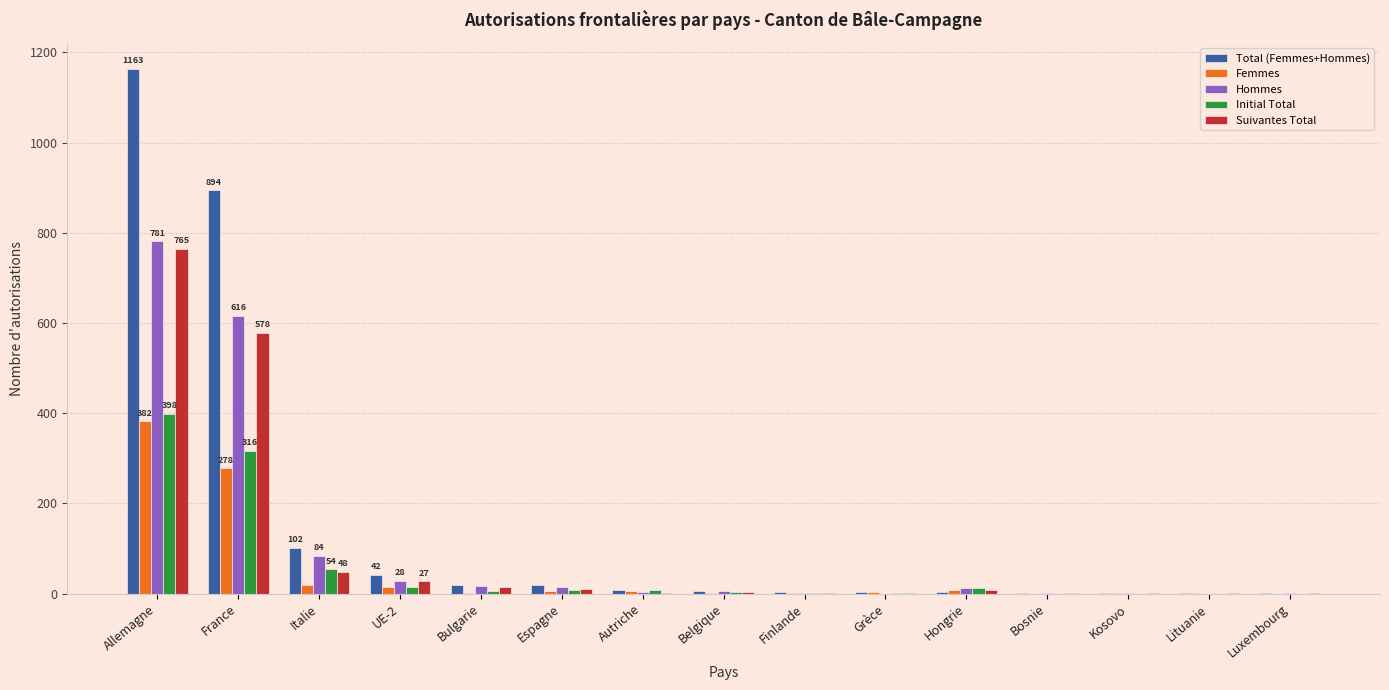

How many categories are shown in the chart?

15